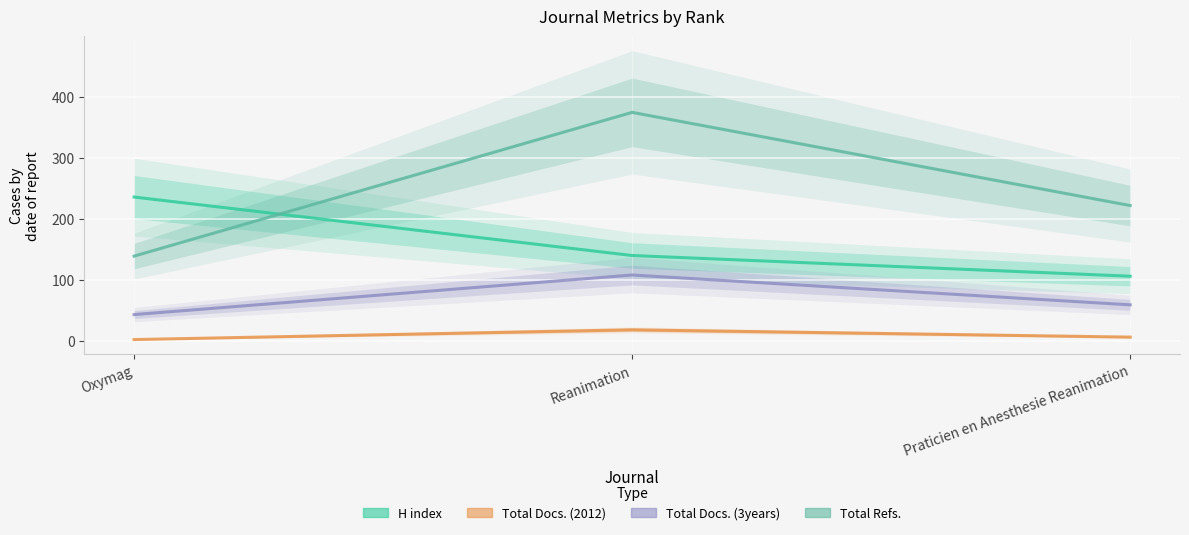

How many data points in Total Refs. are less than 222?

1